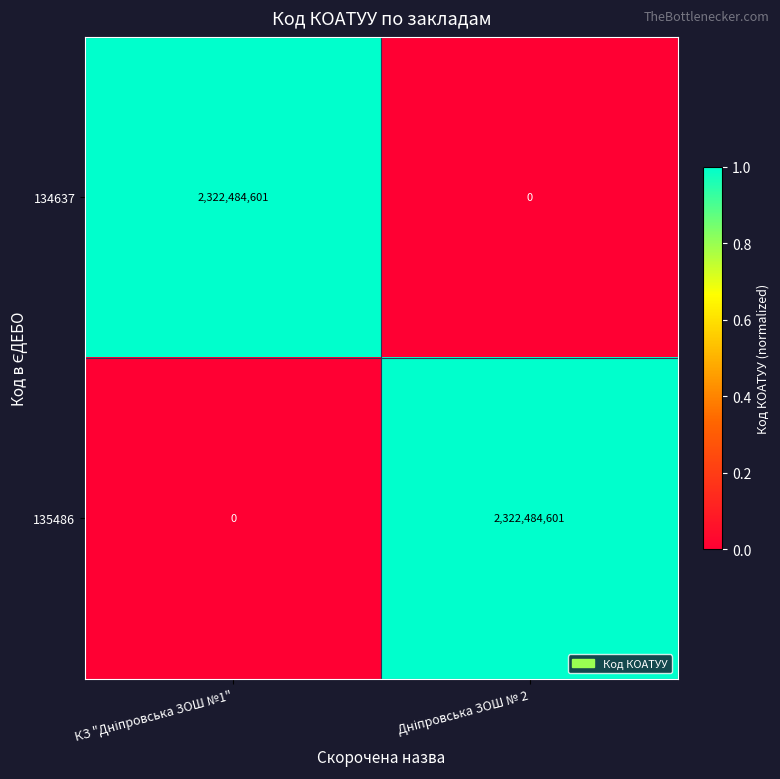

What is the greatest value displayed?

2322484601